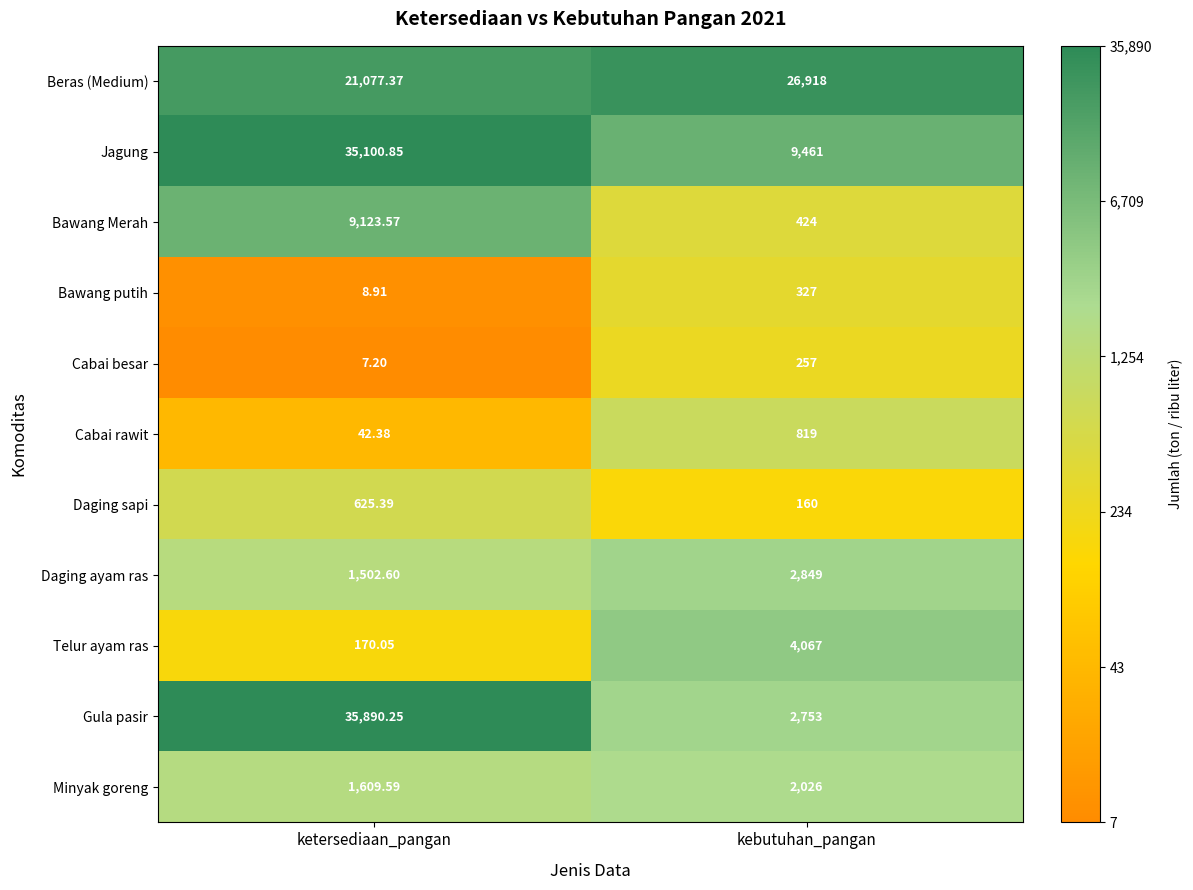

At which category is the sum across all series the highest?

ketersediaan_pangan